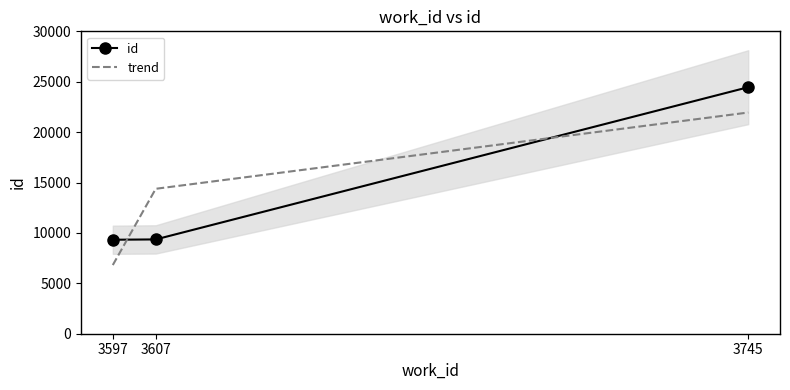

Reading left to right, transcribe all the data shown in this chart.

id: 9324.0	9356.0	24457.0
trend: 6812.5	14379.0	21945.5